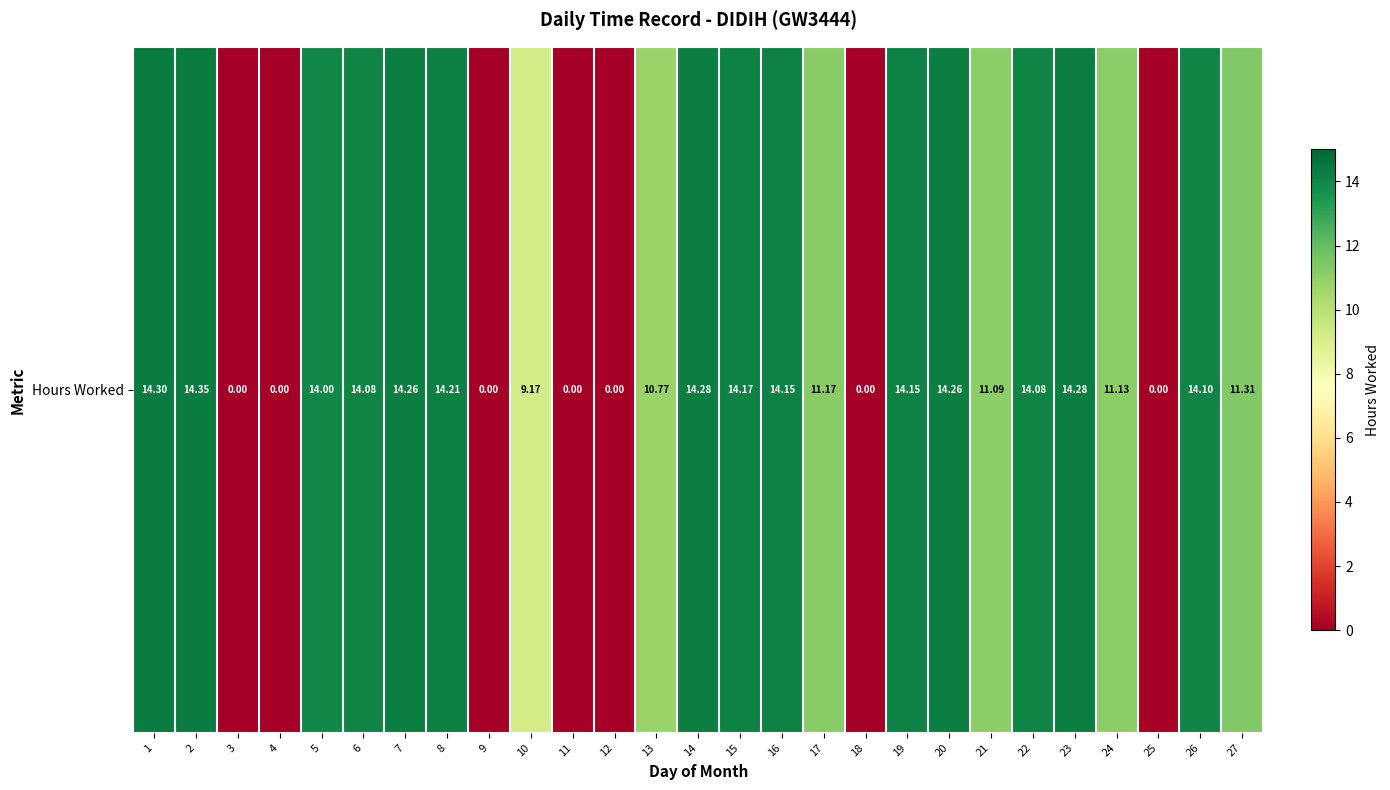

What is the maximum value shown in the chart?

14.3